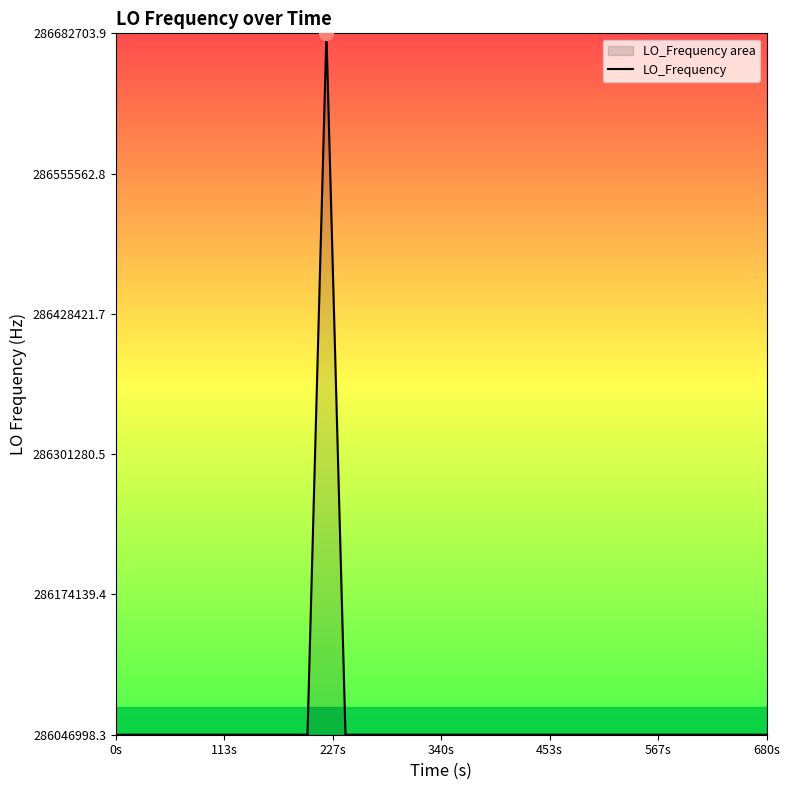

What is the greatest value displayed?

286682703.9